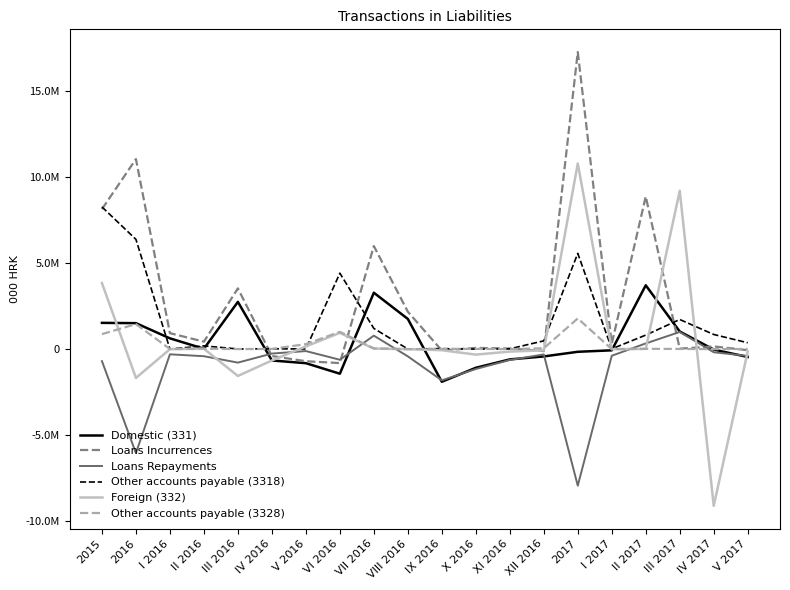

Does the chart have visible grid lines?

No